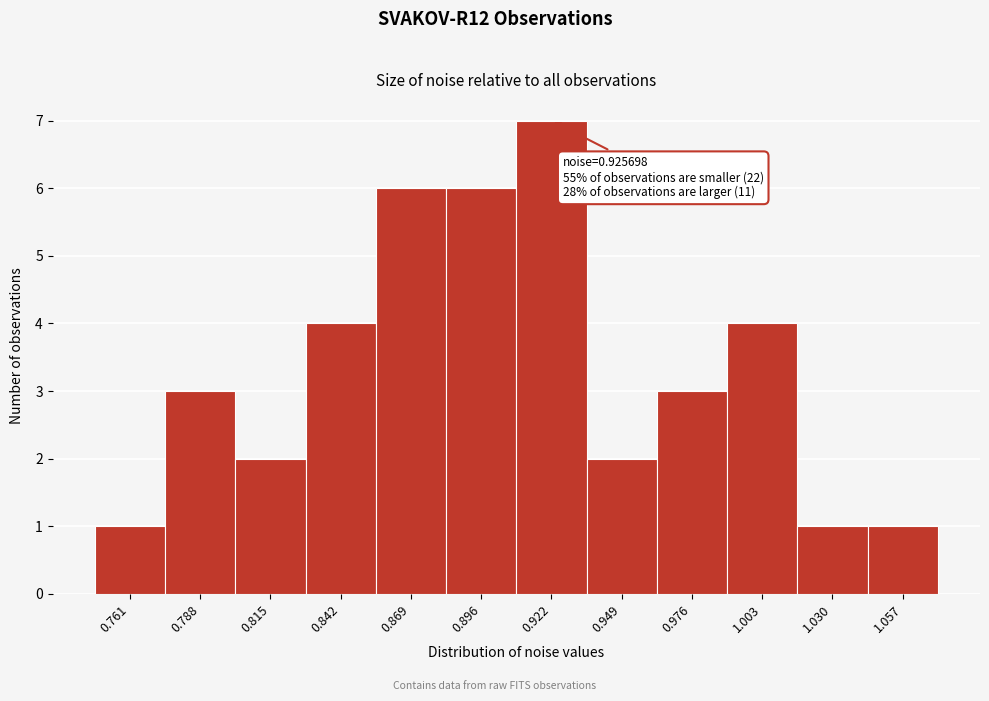

Reading left to right, what are all the values shown in this chart?

0.761=1	0.788=3	0.815=2	0.842=4	0.869=6	0.896=6	0.922=7	0.949=2	0.976=3	1.003=4	1.030=1	1.057=1